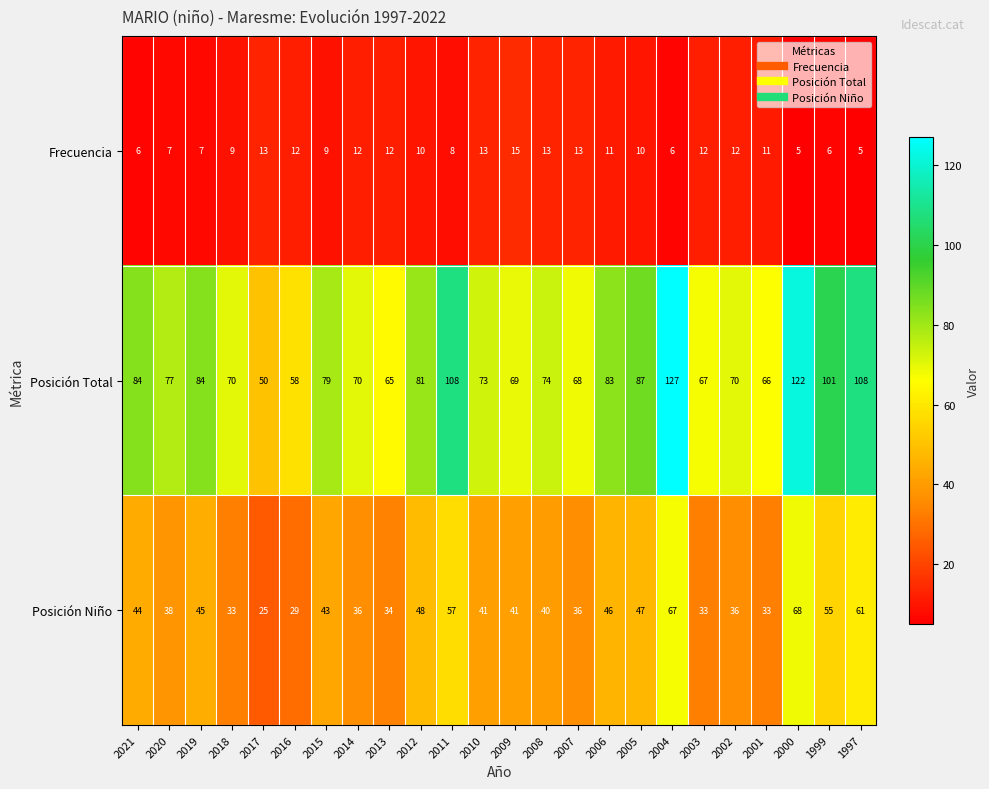

How many series are shown in this chart?

3